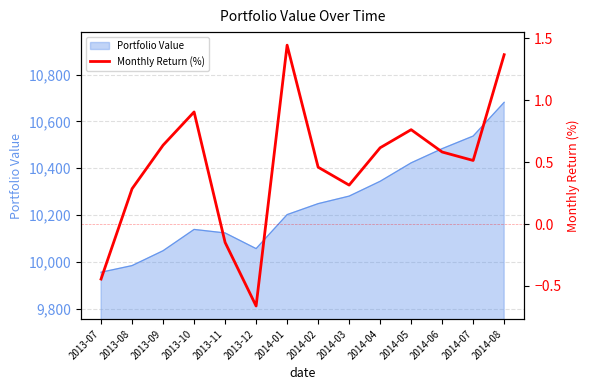

Reading left to right, transcribe all the data shown in this chart.

2013-07=-0.4	2013-08=0.3	2013-09=0.6	2013-10=0.9	2013-11=-0.1	2013-12=-0.7	2014-01=1.4	2014-02=0.5	2014-03=0.3	2014-04=0.6	2014-05=0.8	2014-06=0.6	2014-07=0.5	2014-08=1.4